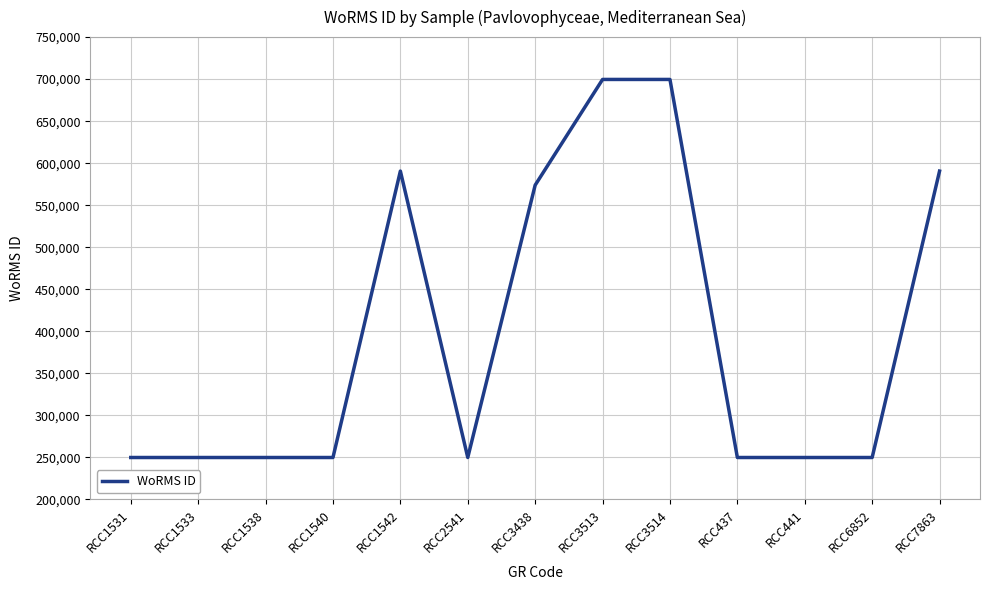

Is it true that the value at RCC437 is 133689?

False